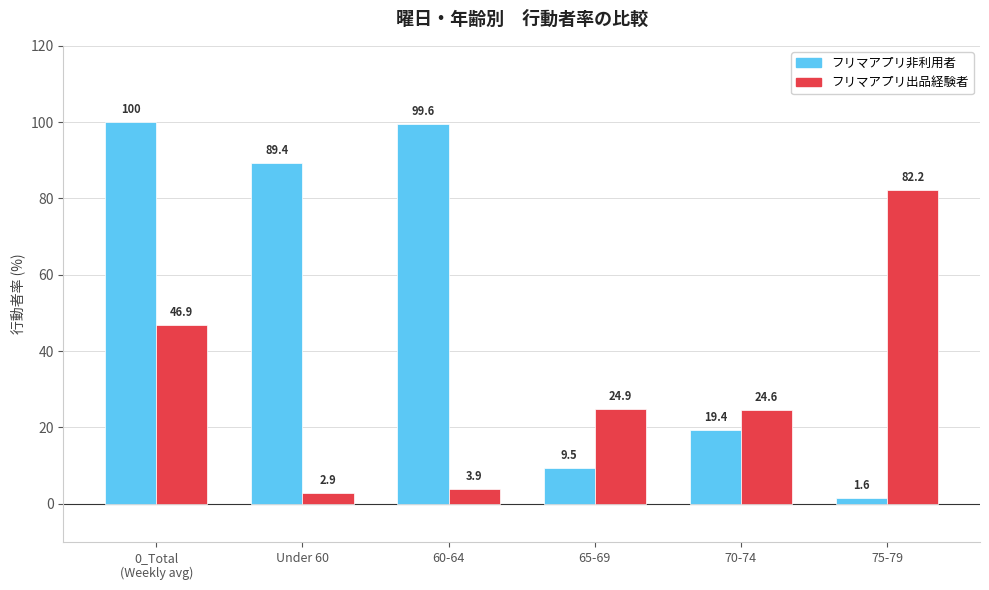

What position from the right is 0_Total
(Weekly avg)?

6